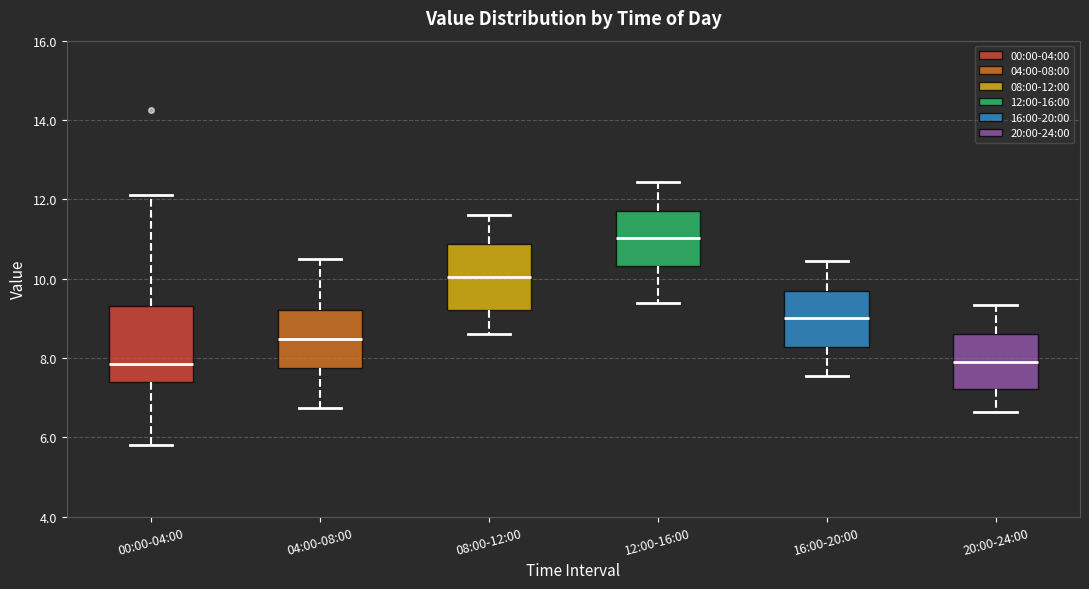

Which box has the highest median line?

12:00-16:00